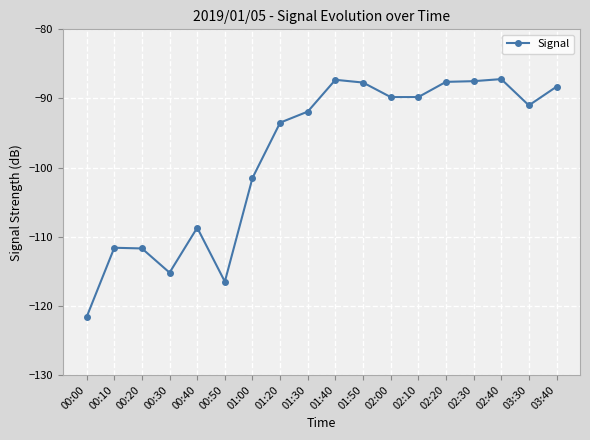

What is the value of the 3rd point from the left?

-111.7